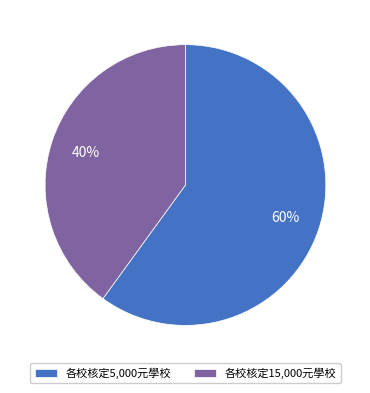

Which has a higher value, 各校核定15,000元學校 or 各校核定5,000元學校?

各校核定5,000元學校